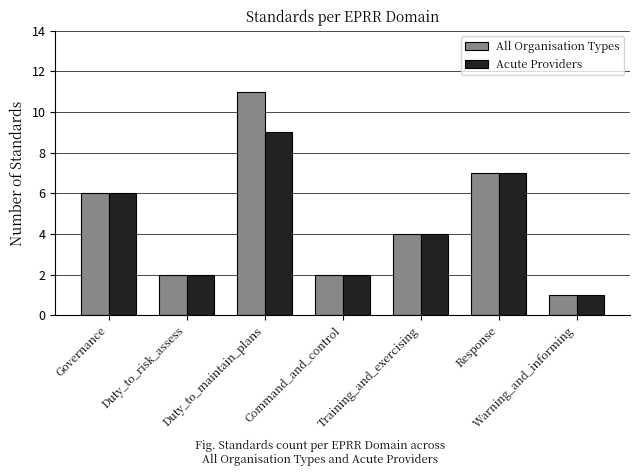

What is the label of the 7th bar from the right?

Governance